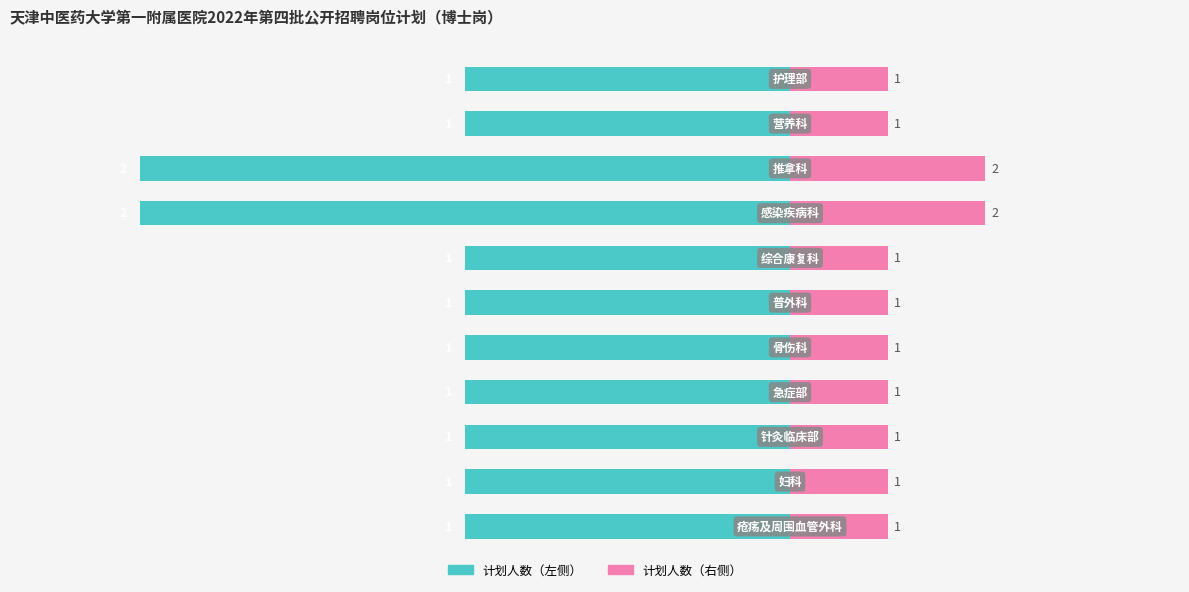

List the labels in order of 计划人数（右） value, smallest first.

0, 1, 2, 3, 4, 5, 6, 9, 10, 7, 8